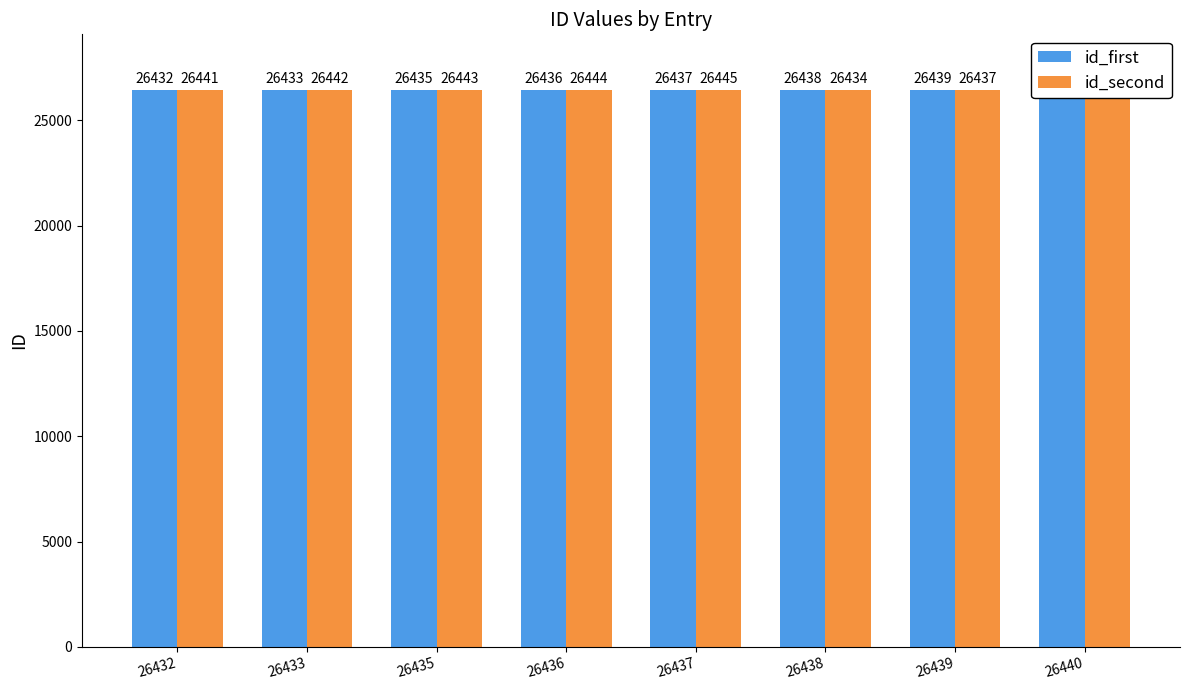

Which category has the highest value across all series?

26437